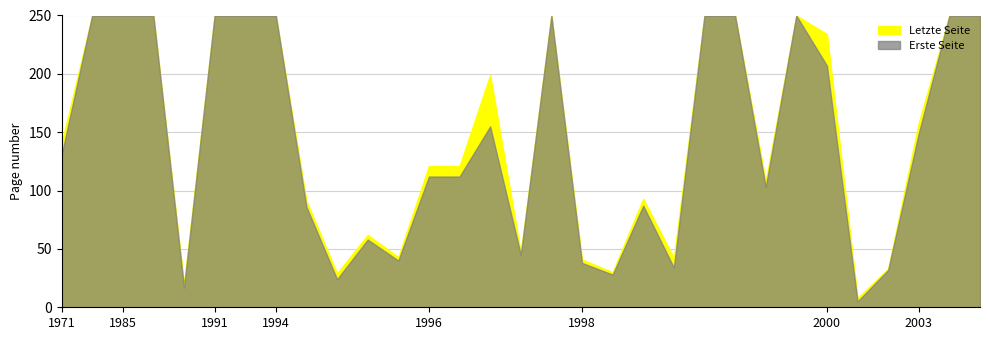

True or false: Erste Seite and Letzte Seite intersect in this chart.

False